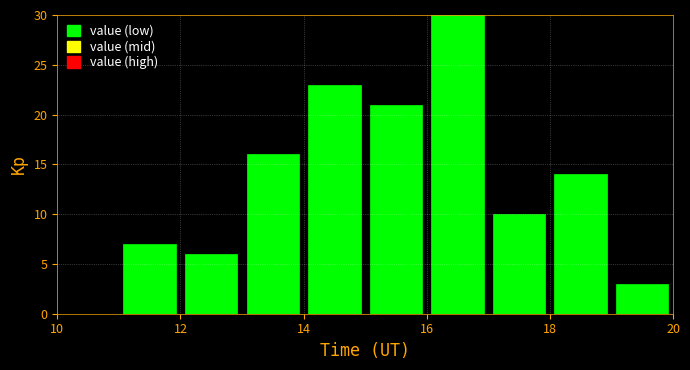

Reading left to right, transcribe this chart: for each bar, give the range it covers on the x-axis and its height. The values are not printed on the chart, so give them approximately, as read against the axis.

10 to 11: 0
11 to 12: 7
12 to 13: 6
13 to 14: 16
14 to 15: 23
15 to 16: 21
16 to 17: 30
17 to 18: 10
18 to 19: 14
19 to 20: 3